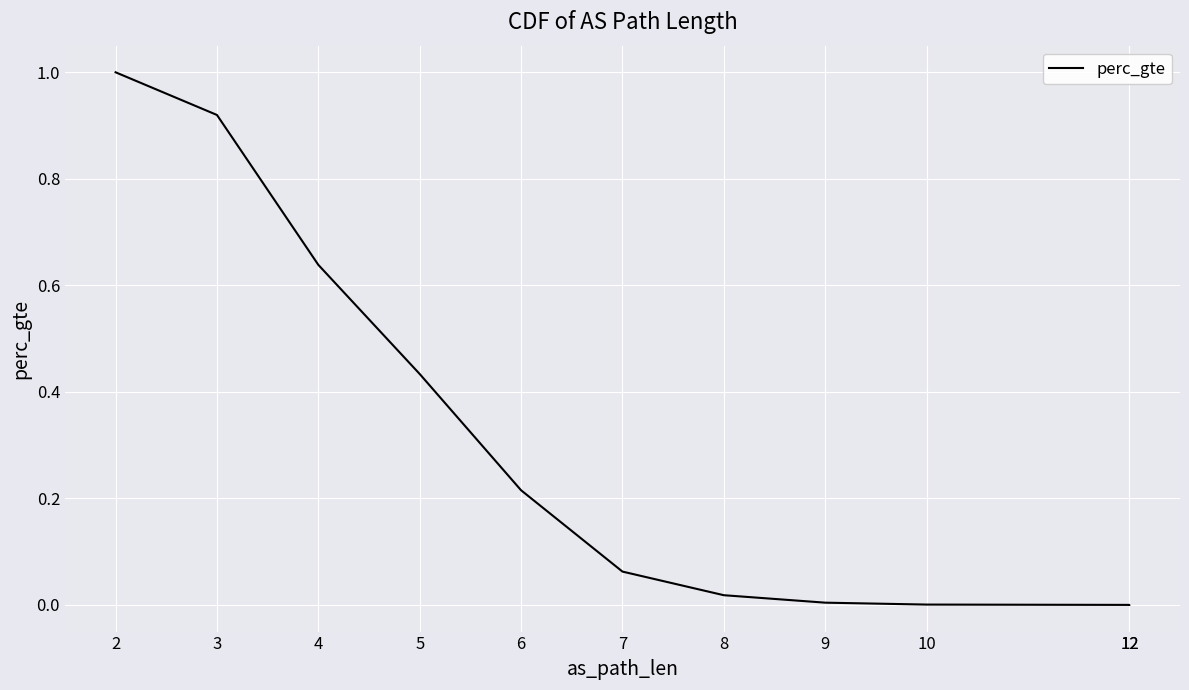

Is it true that the value at 4 is 0.6?

True